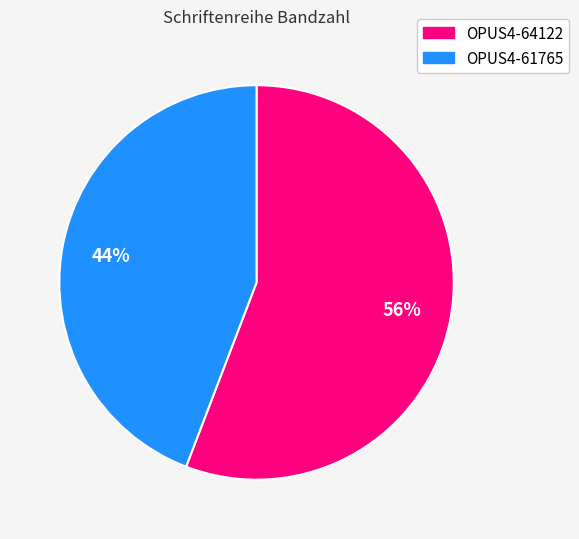

To the nearest percent, what is the difference between the OPUS4-64122 and OPUS4-61765 slice percentages?

12%